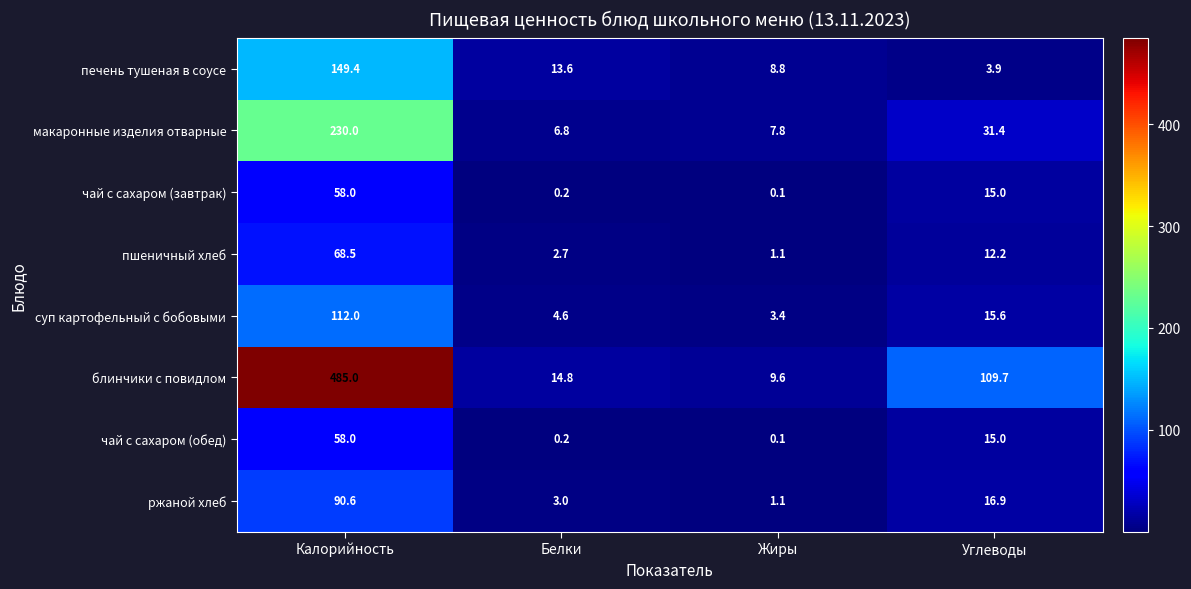

Rank the categories by блинчики с повидлом value from lowest to highest.

Жиры, Белки, Углеводы, Калорийность